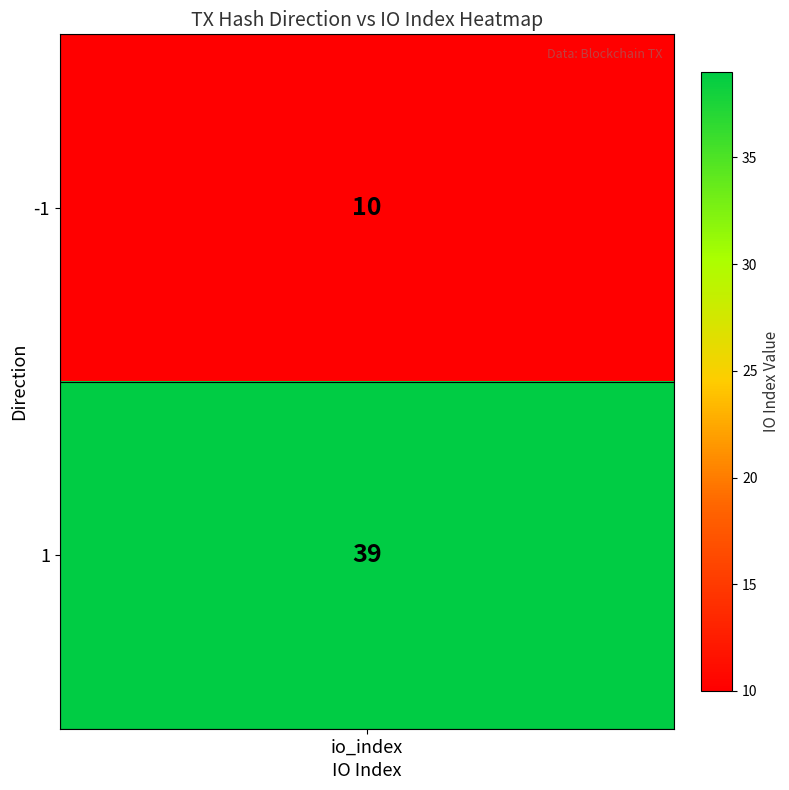

Which category has the highest value across all series?

1